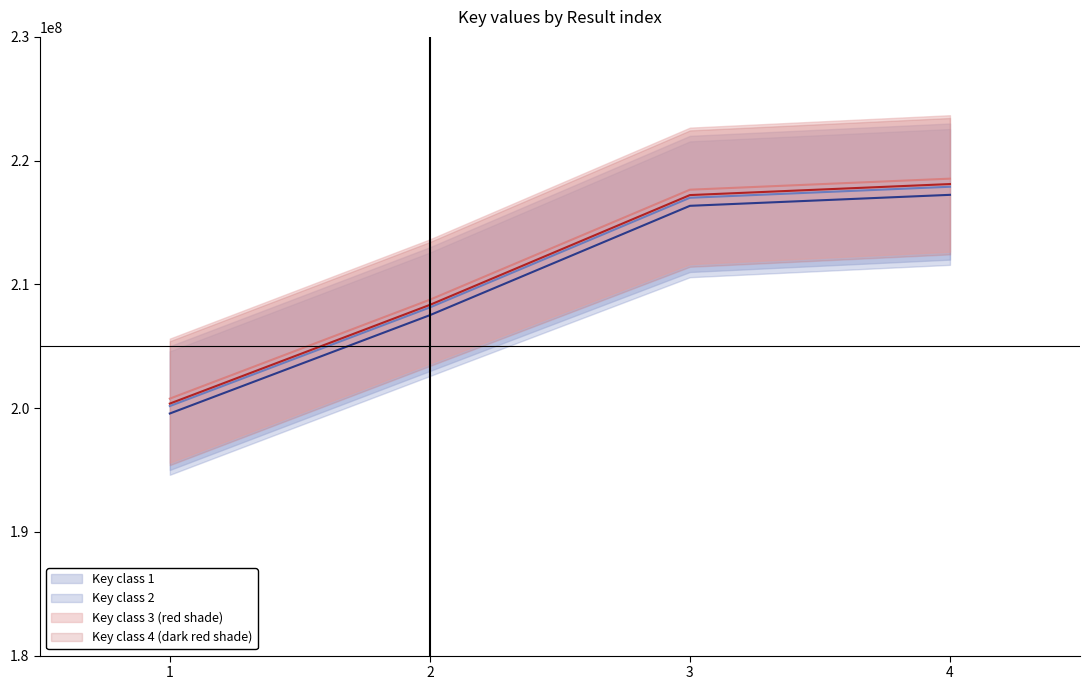

How many values in the Key class 2 series exceed 216999112?

1